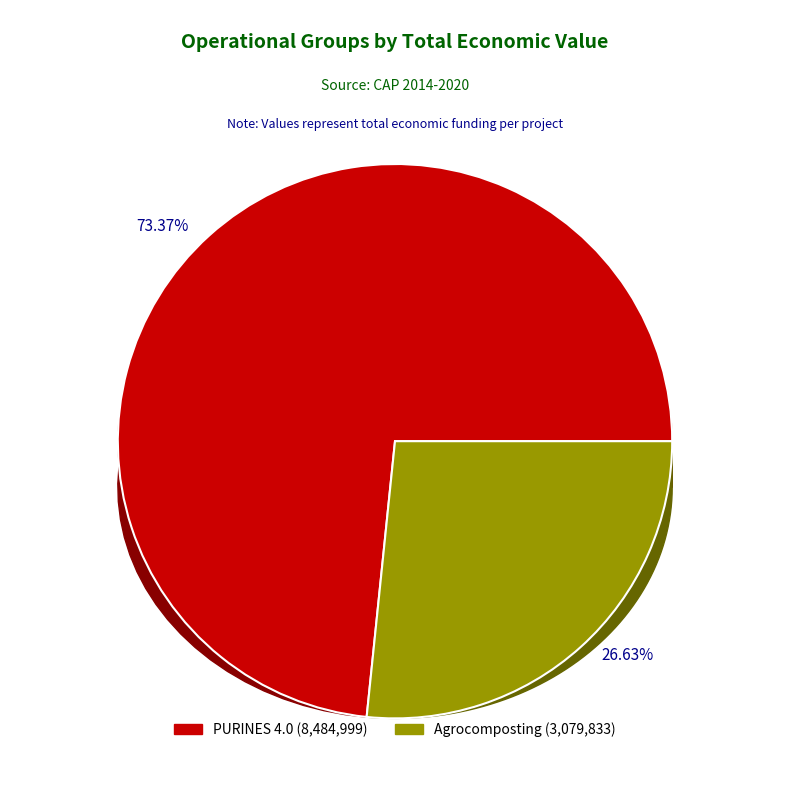

True or false: PURINES 4.0 Operational Group accounts for 87% of the total.

False